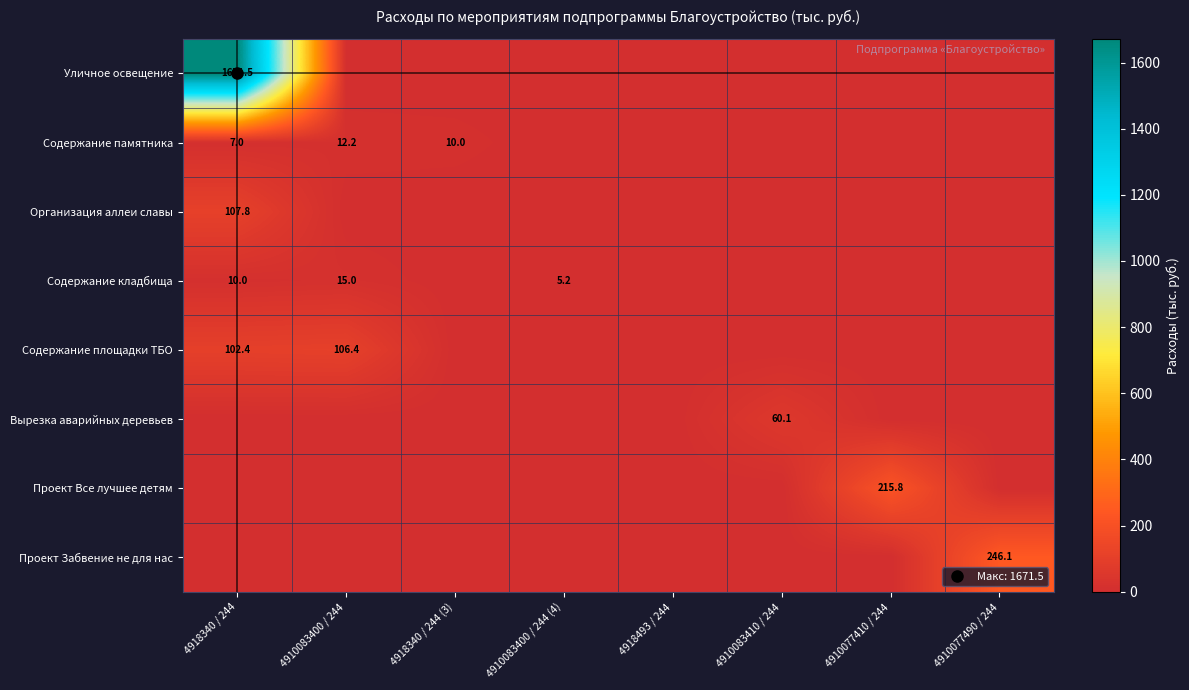

Rank the categories by Содержание памятника value from lowest to highest.

4910083400 / 244 (4), 4918493 / 244, 4910083410 / 244, 4910077410 / 244, 4910077490 / 244, 4918340 / 244, 4918340 / 244 (3), 4910083400 / 244